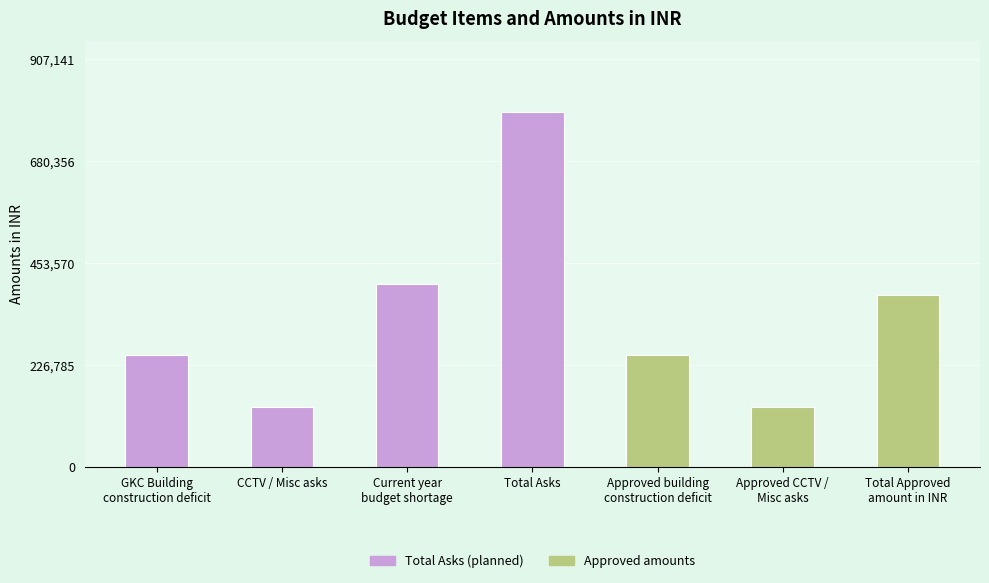

What is the value of the 7th bar from the left?

382624